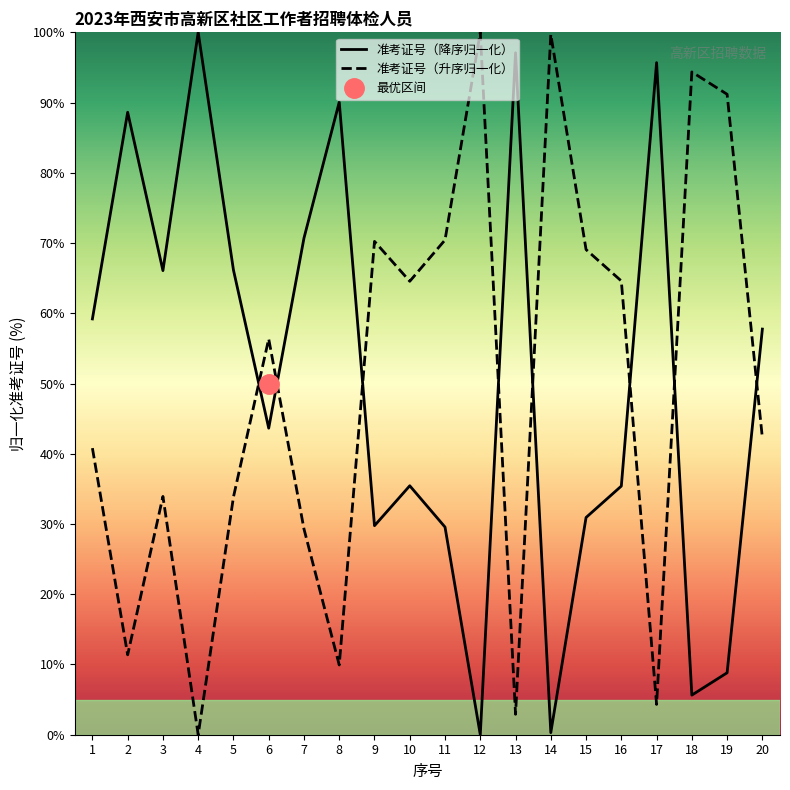

List the labels in order of 准考证号（降序归一化） value, largest first.

4, 13, 17, 8, 2, 7, 5, 3, 1, 20, 6, 10, 16, 15, 9, 11, 19, 18, 14, 12